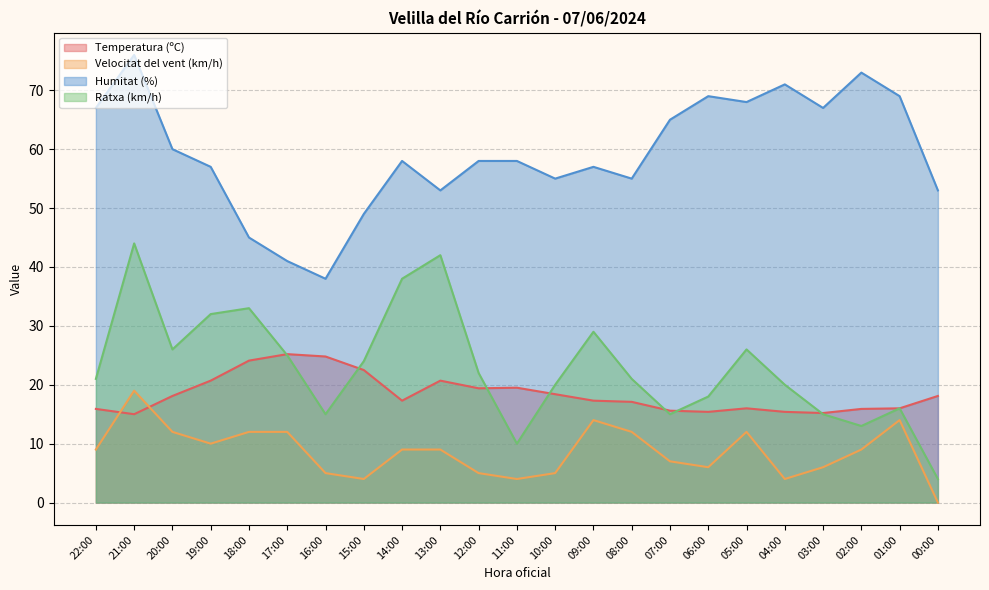

At which category is the sum across all series the highest?

21:00